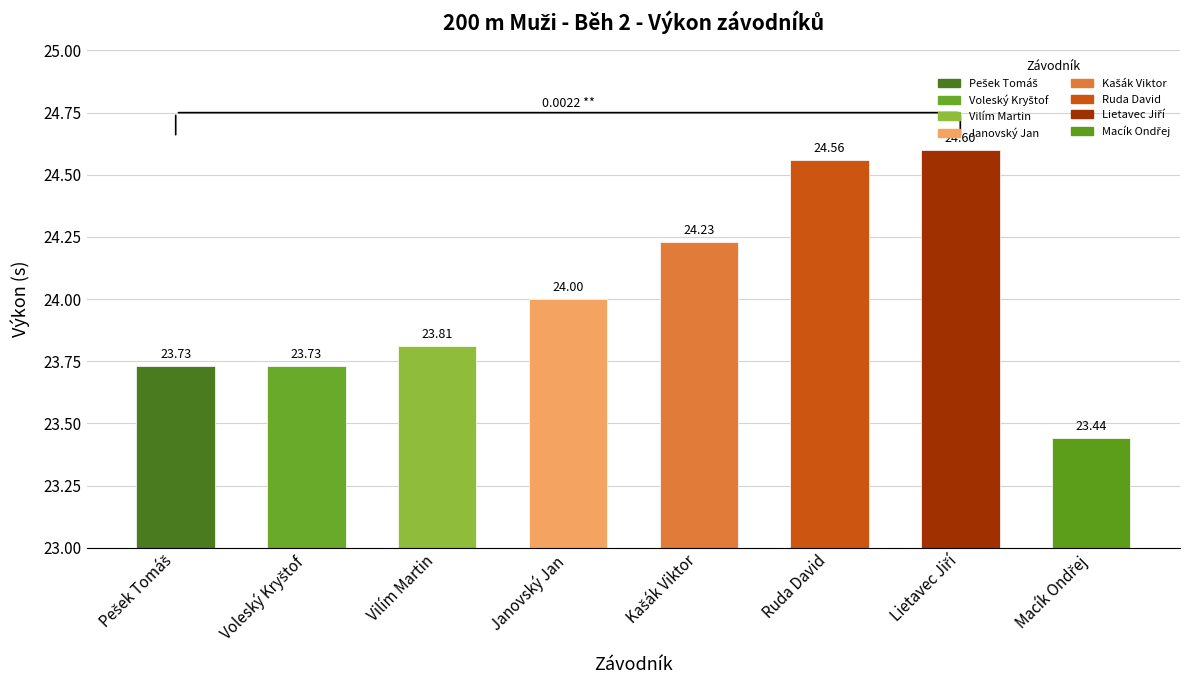

The value at Voleský Kryštof is 12.7. True or false?

False